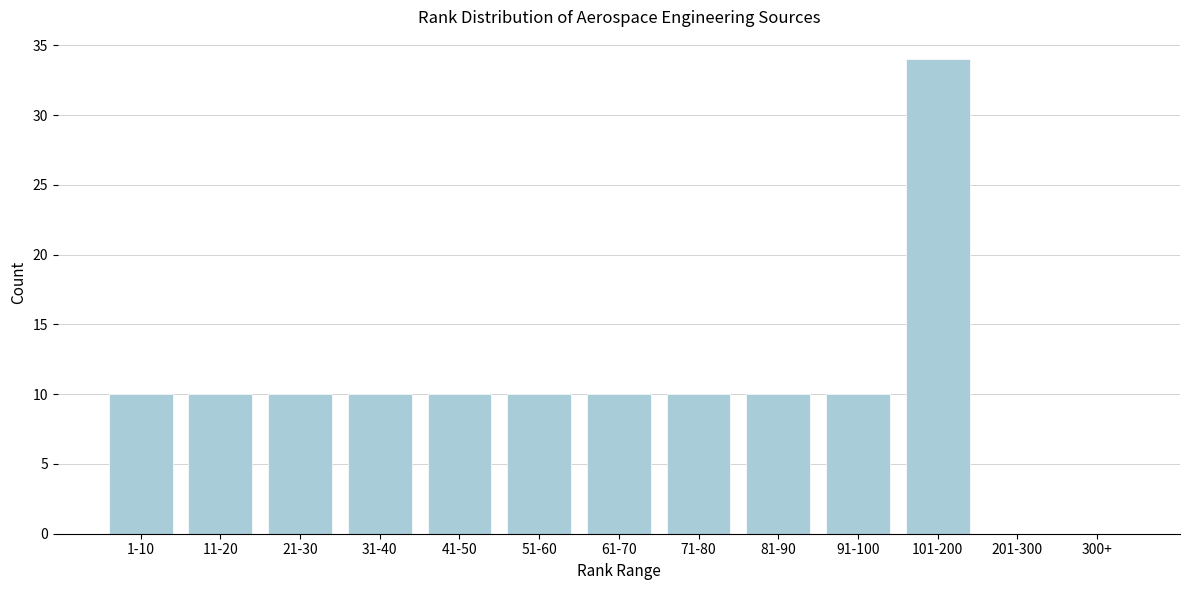

Reading right to left, extract all data points from this chart.

300+=0	201-300=0	101-200=34	91-100=10	81-90=10	71-80=10	61-70=10	51-60=10	41-50=10	31-40=10	21-30=10	11-20=10	1-10=10